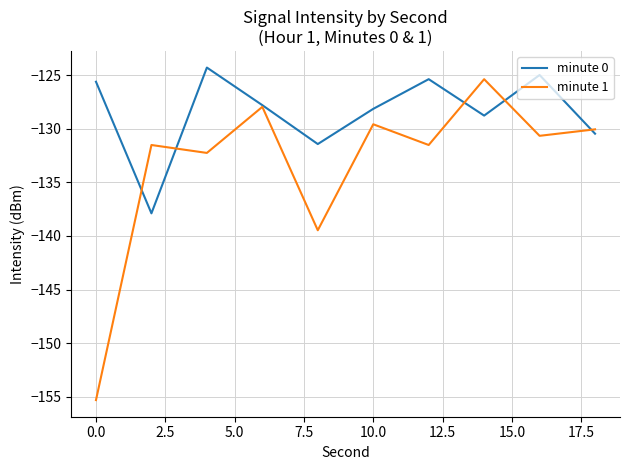

Which series has the largest total across all categories?

minute 0